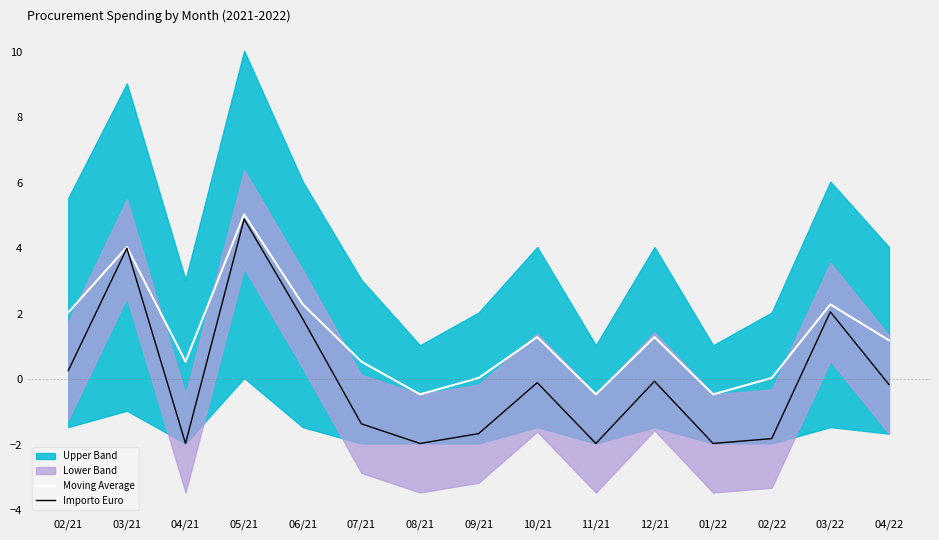

What is the minimum value for Moving Average?

-0.5